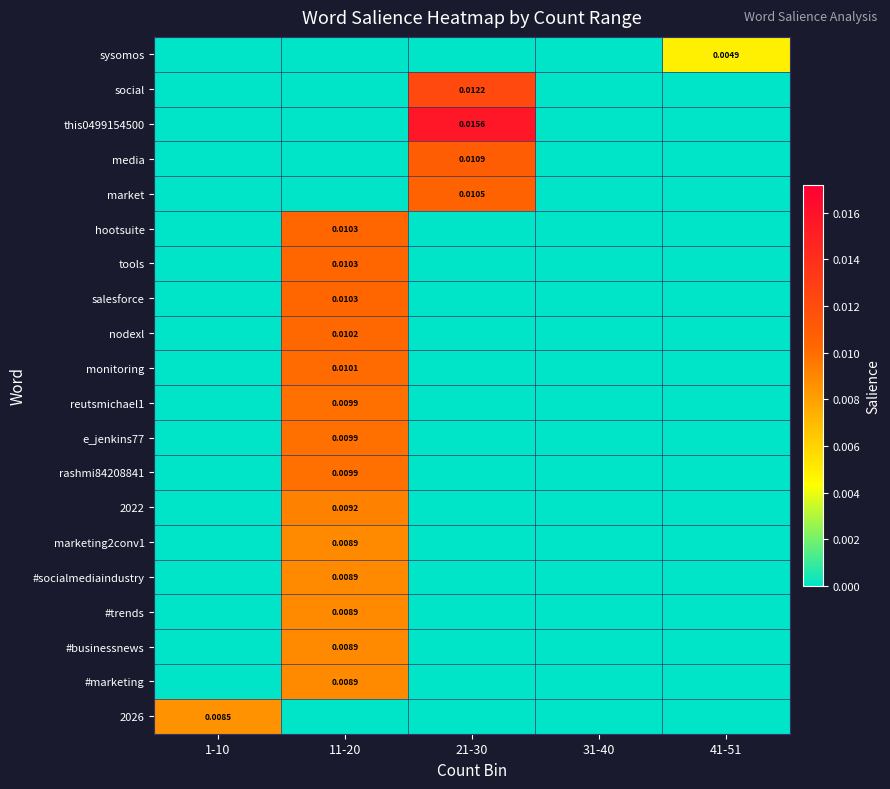

Is the value of rashmi84208841 at 11-20 greater than the value of monitoring at 11-20?

No